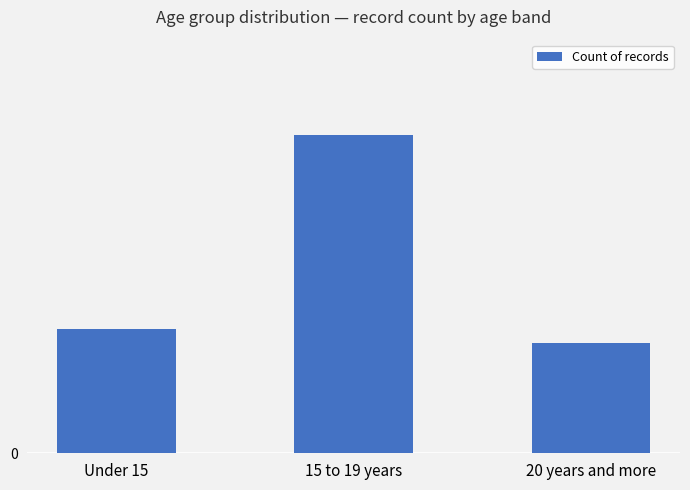

Are the bars horizontal?

No